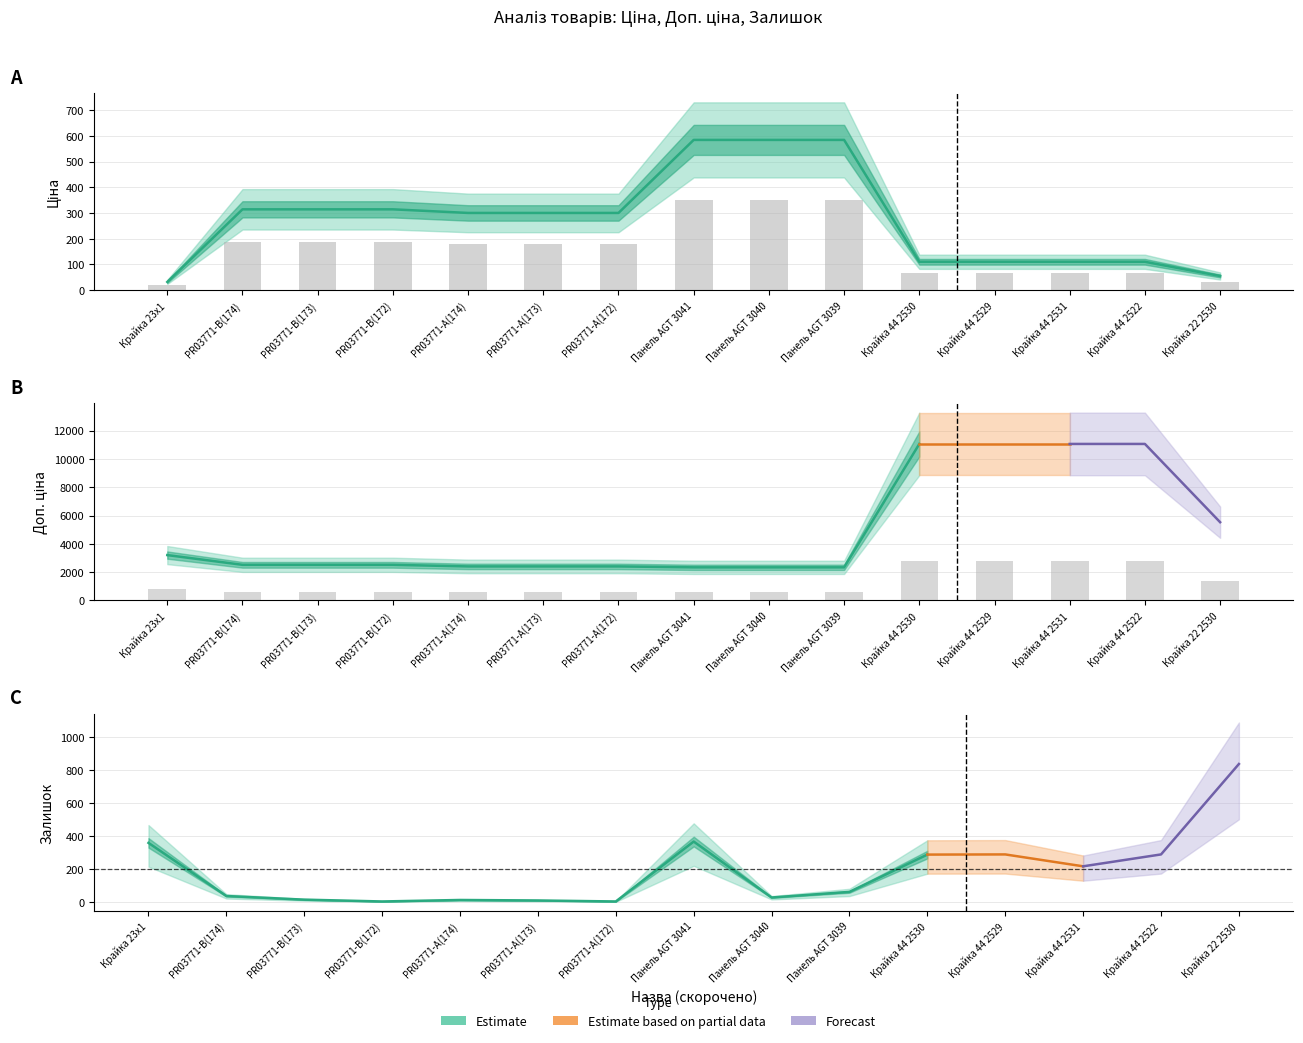

What is the difference between the second highest and minimum values in the Ціна series?

552.9